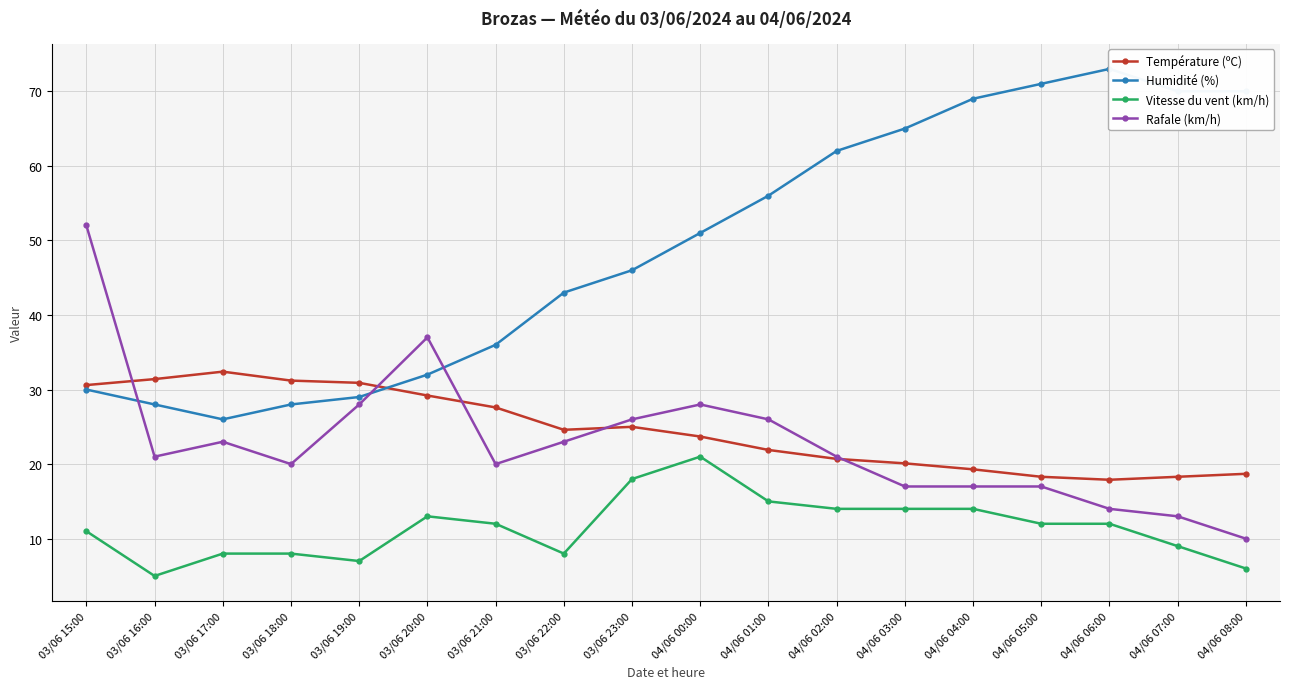

Does the chart display data point markers on the line(s)?

Yes